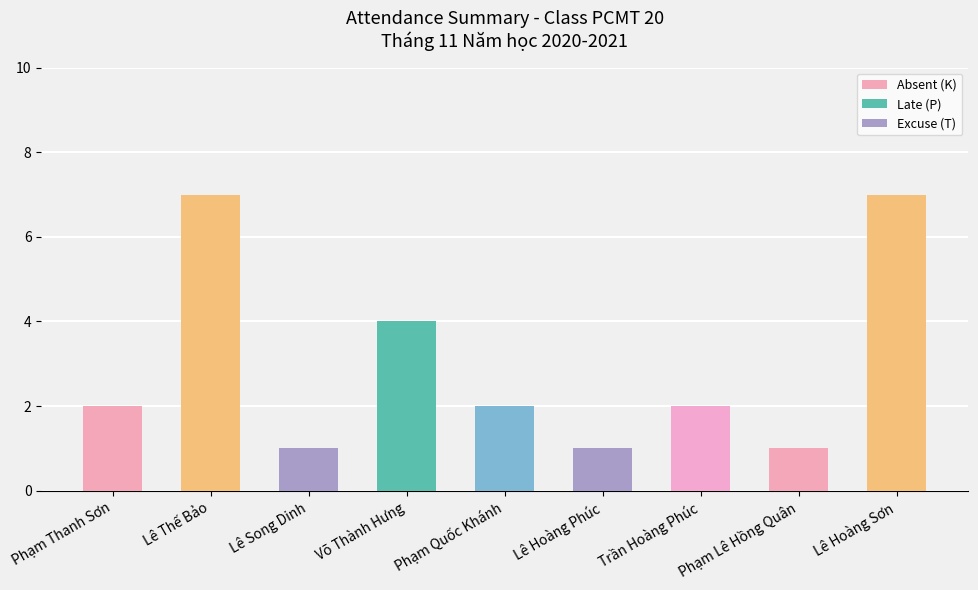

What is the value of the Absent (K) bar at the 5th from the left?

2